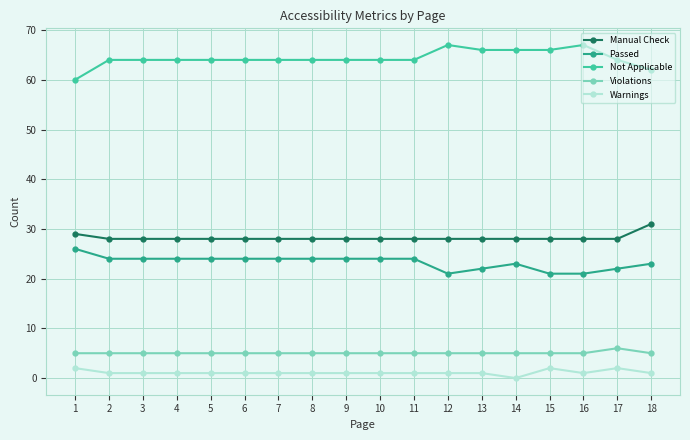

Count the number of data series in this chart.

5